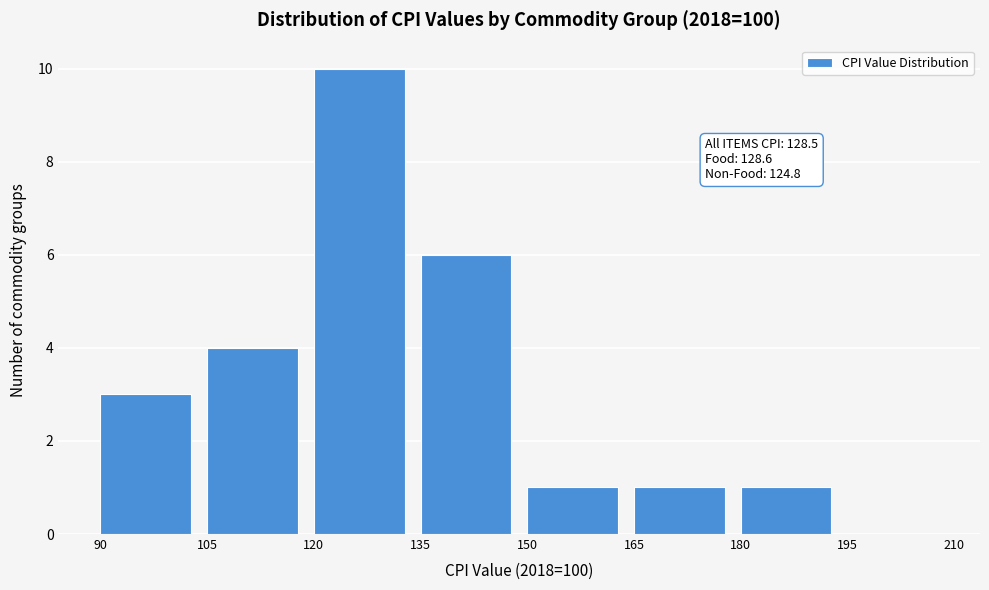

Over which range of the x-axis is the bar tallest?

120 to 135